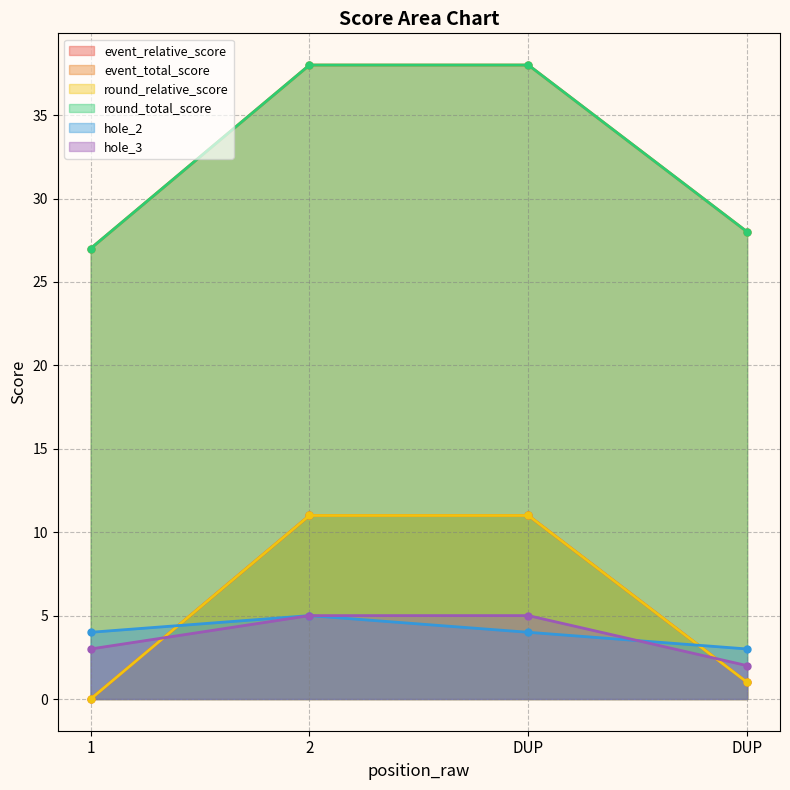

What is the sum of the event_total_score values at DUP and 2?

66